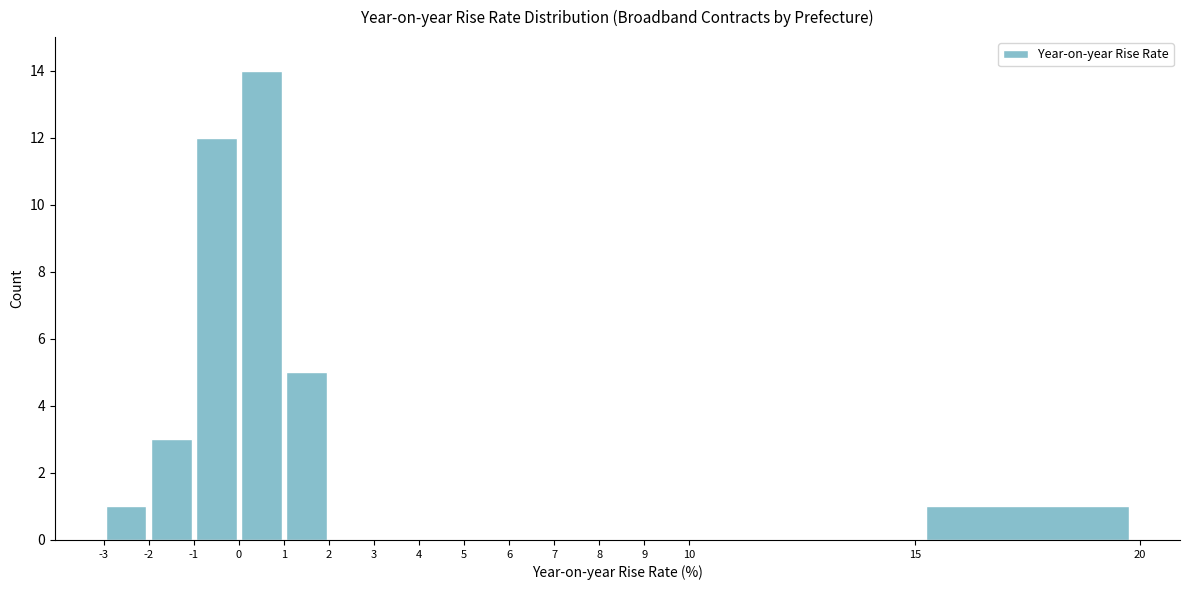

Reading left to right, transcribe this chart: for each bar, give the range it covers on the x-axis and its height. The values are not printed on the chart, so give them approximately, as read against the axis.

-3 to -2: 1
-2 to -1: 3
-1 to 0: 12
0 to 1: 14
1 to 2: 5
2 to 3: 0
3 to 4: 0
4 to 5: 0
5 to 6: 0
6 to 7: 0
7 to 8: 0
8 to 9: 0
9 to 10: 0
10 to 15: 0
15 to 20: 1